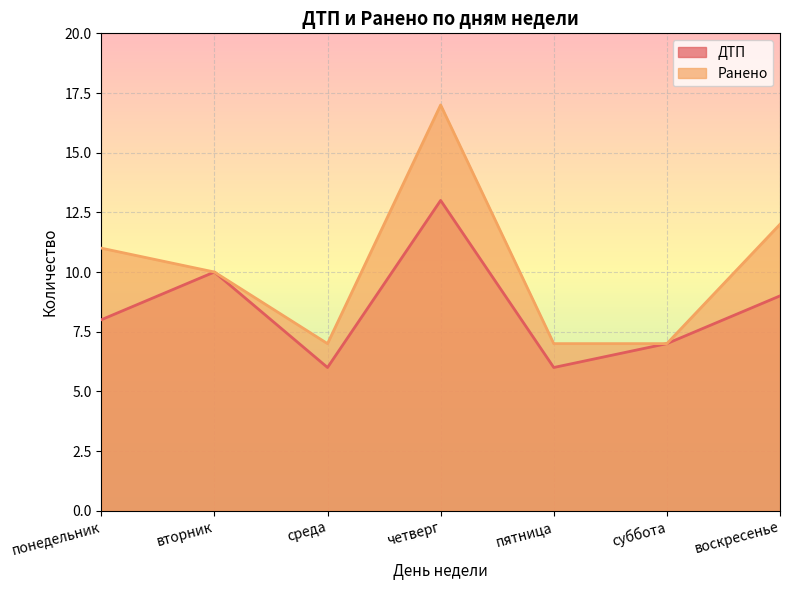

At which category is the sum across all series the highest?

четверг